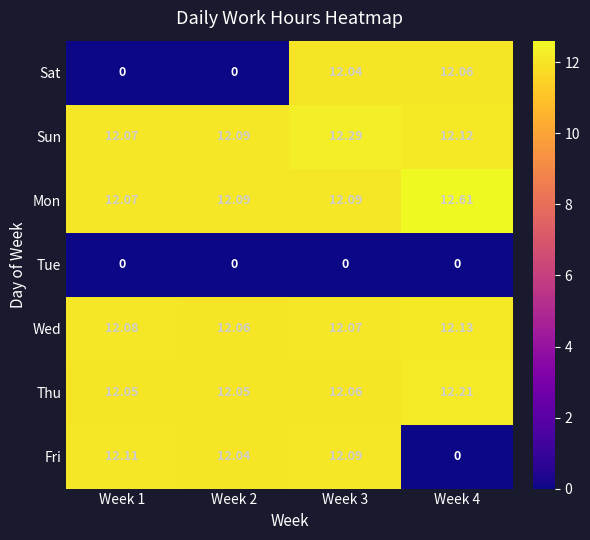

Is the value of Wed at Week 1 greater than the value of Sun at Week 1?

Yes